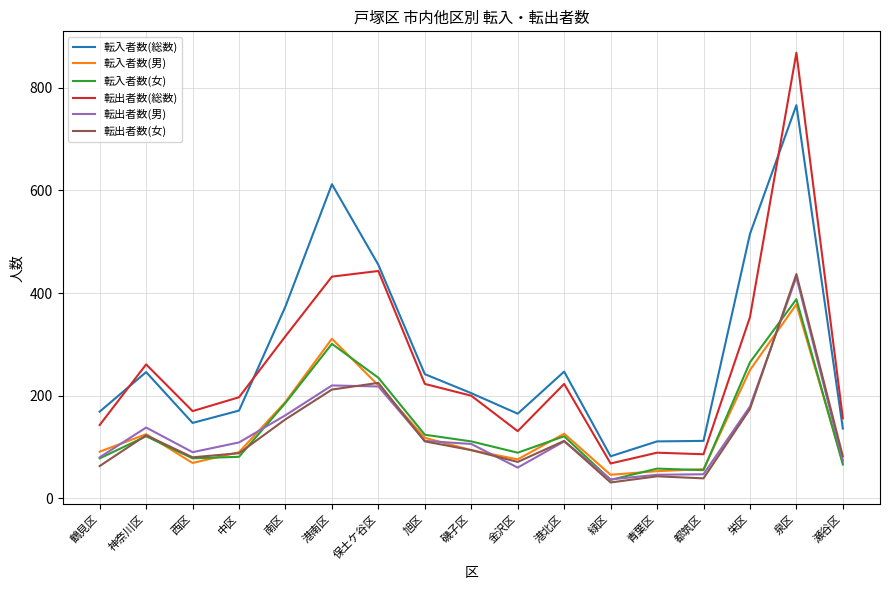

Which category has the highest value across all series?

泉区